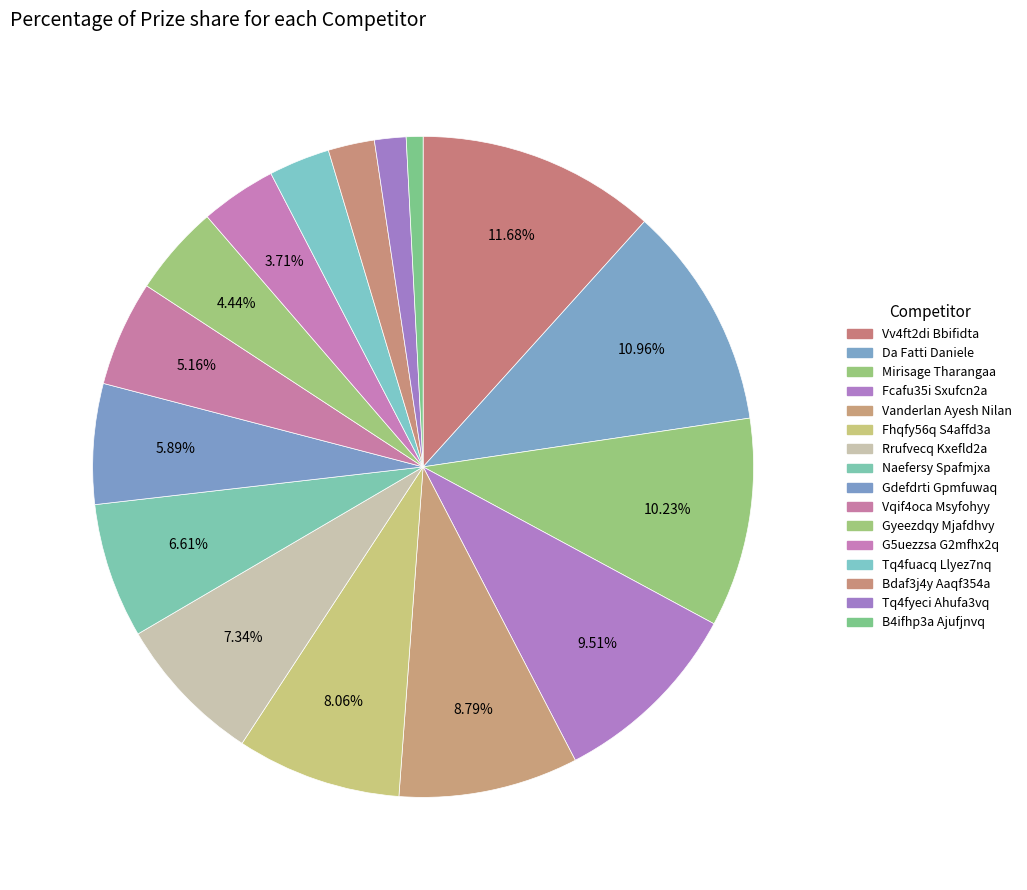

The B4ifhp3a Ajufjnvq slice represents 1% of the pie. True or false?

True